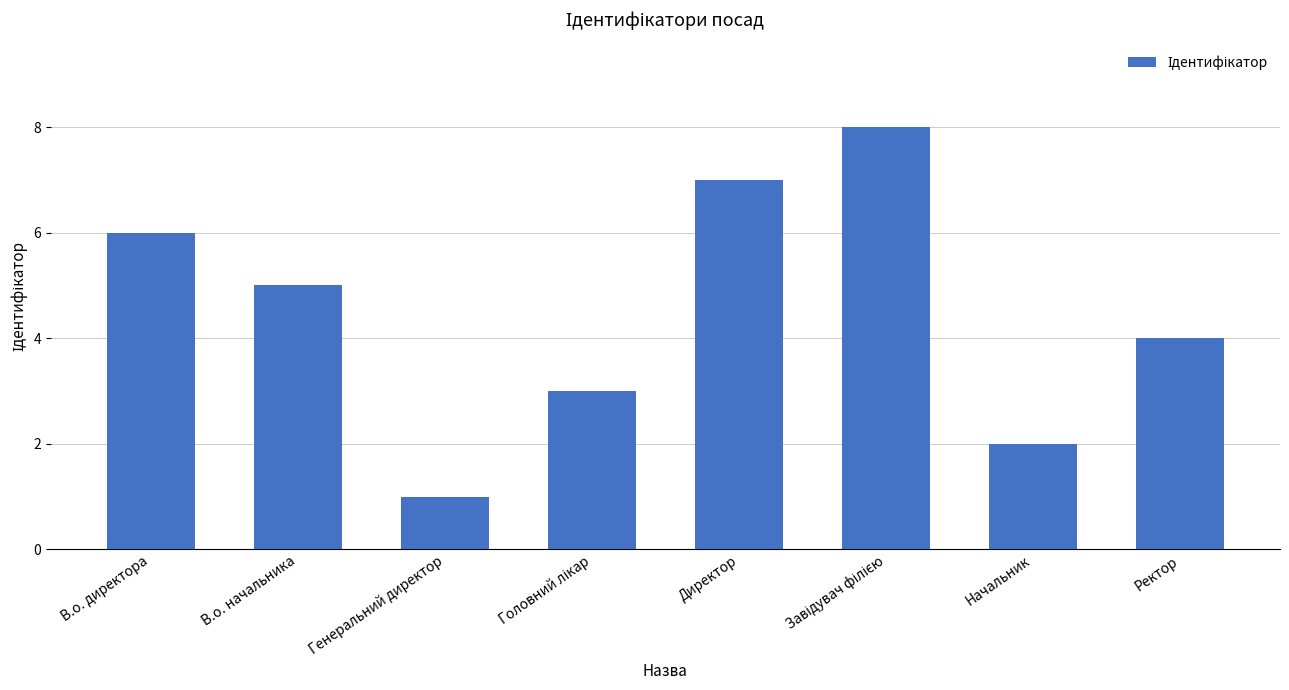

What is the difference between the maximum and minimum values?

7